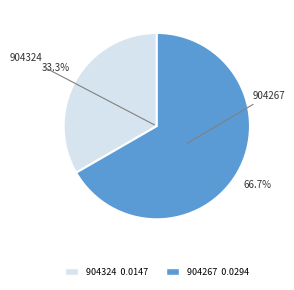

Which has a higher value, 904324 or 904267?

904267